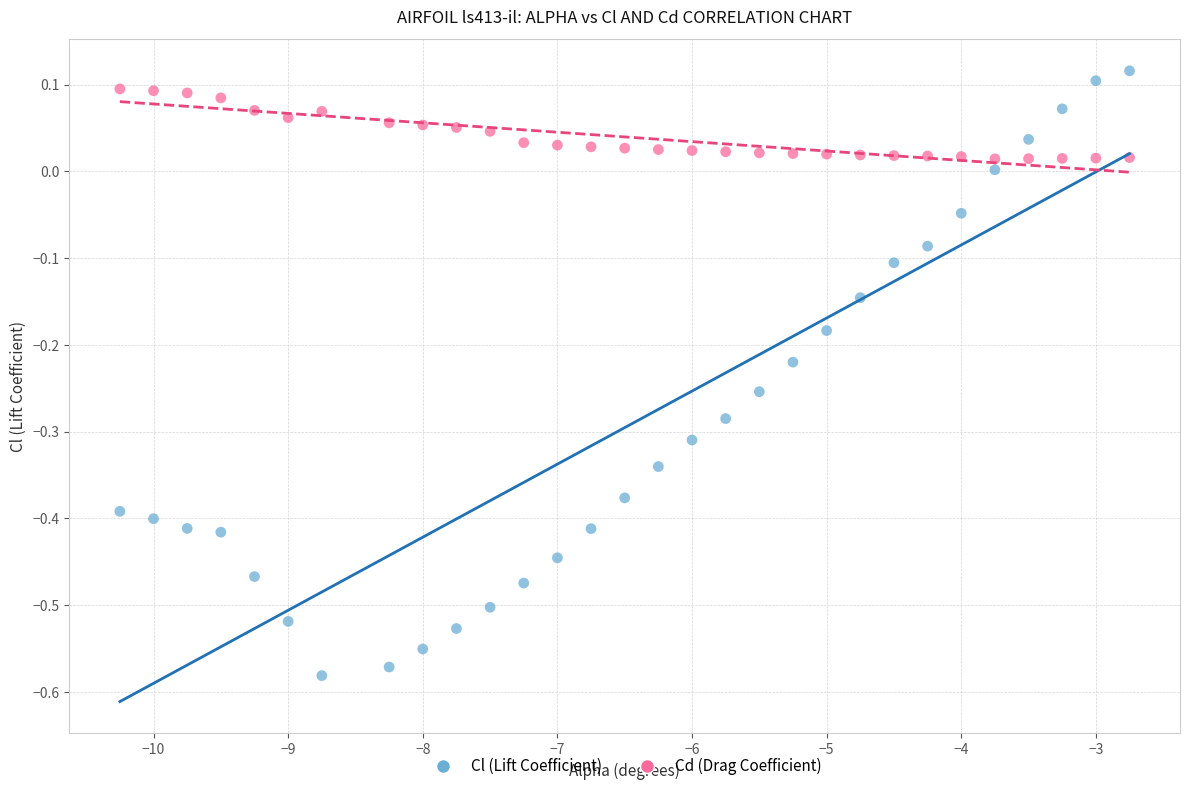

Which series contains the lowest Y value?

Cl (Lift Coefficient)